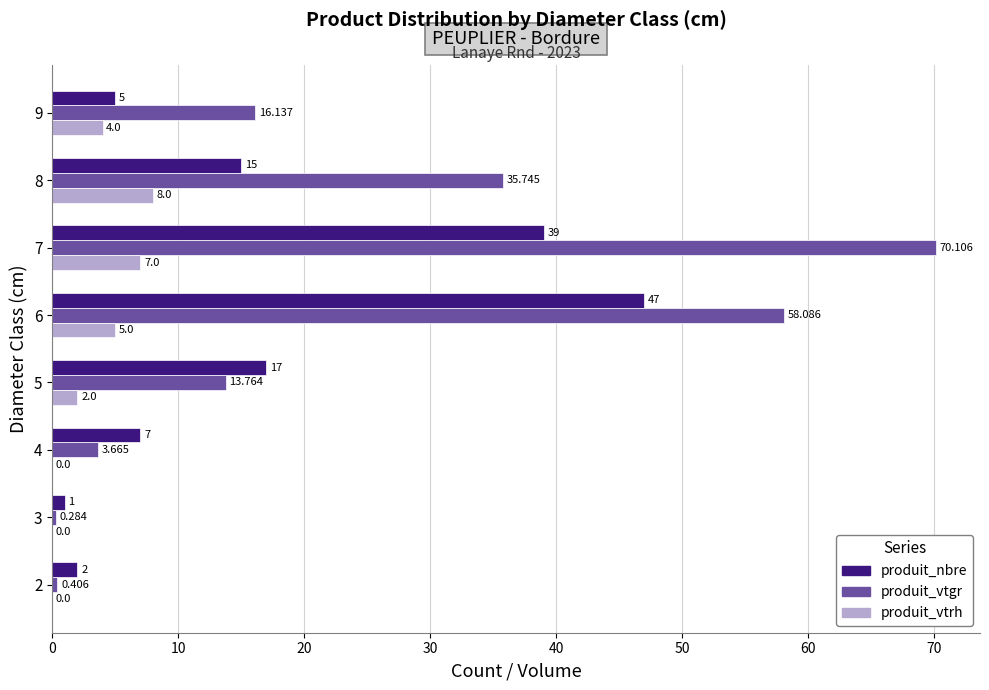

Which series has the largest total across all categories?

produit_vtgr